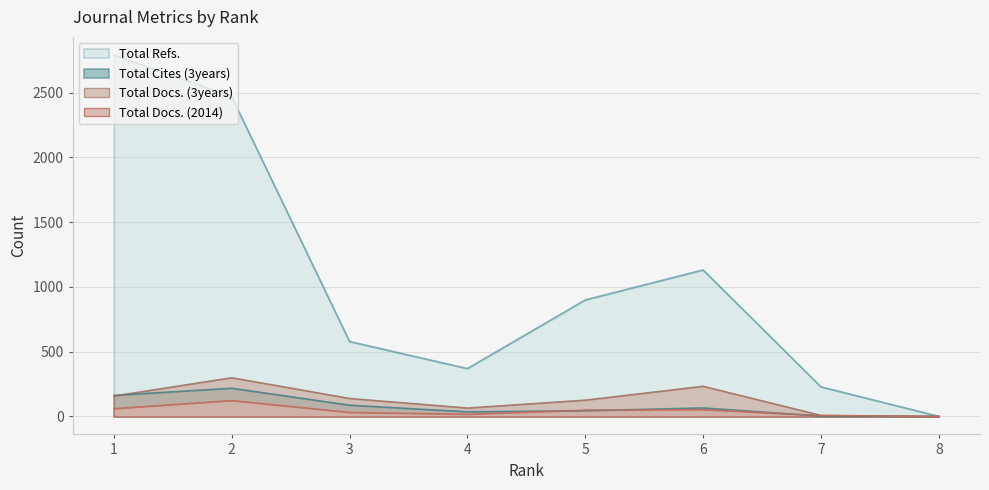

At which category is the sum across all series the highest?

1